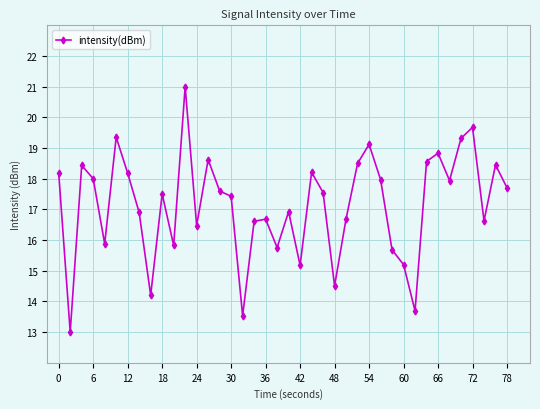

What is the average value?

17.1